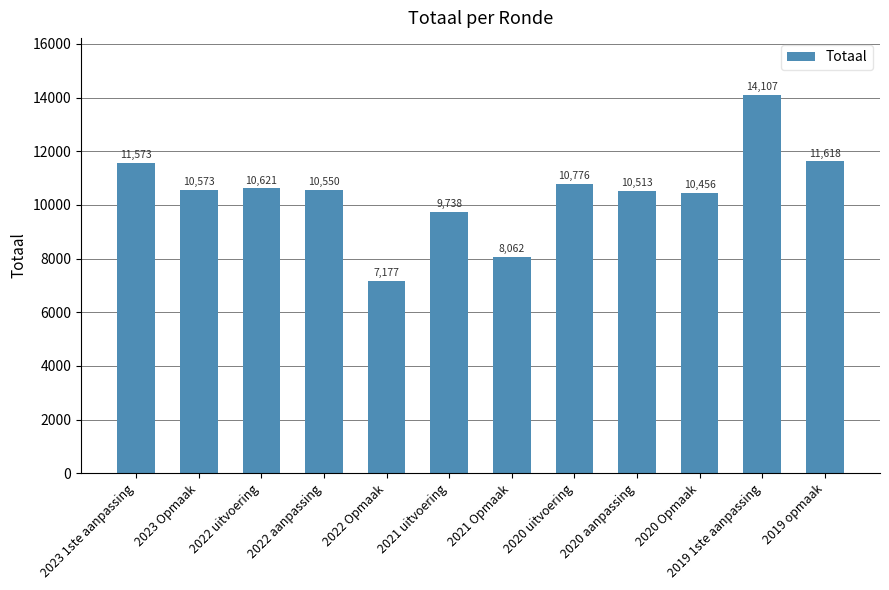

Approximately how many times larger is the value at 2020 aanpassing compared to 2022 aanpassing?

1.0